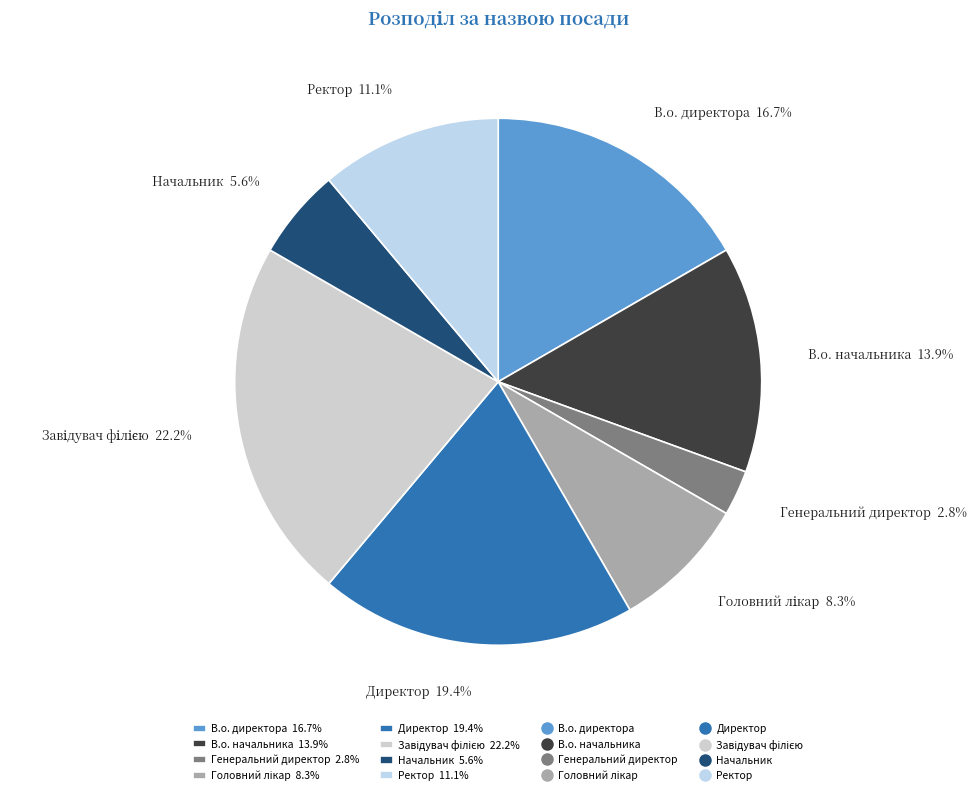

Between Генеральний директор 2.8% and В.о. начальника 13.9%, which is larger?

В.о. начальника 13.9%